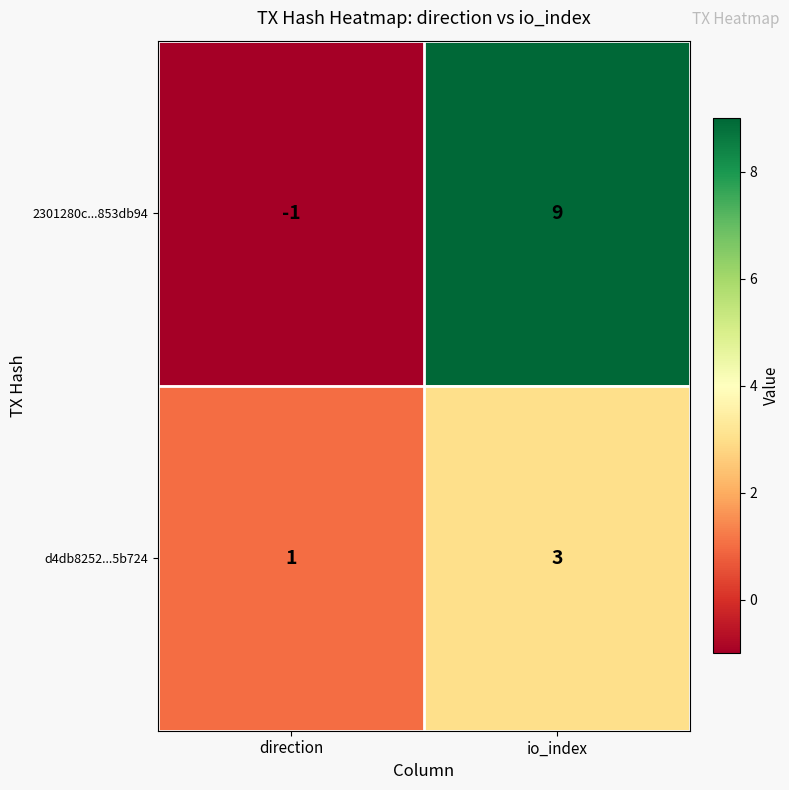

Where is 2301280c...853db94 nearest to the value 4?

direction